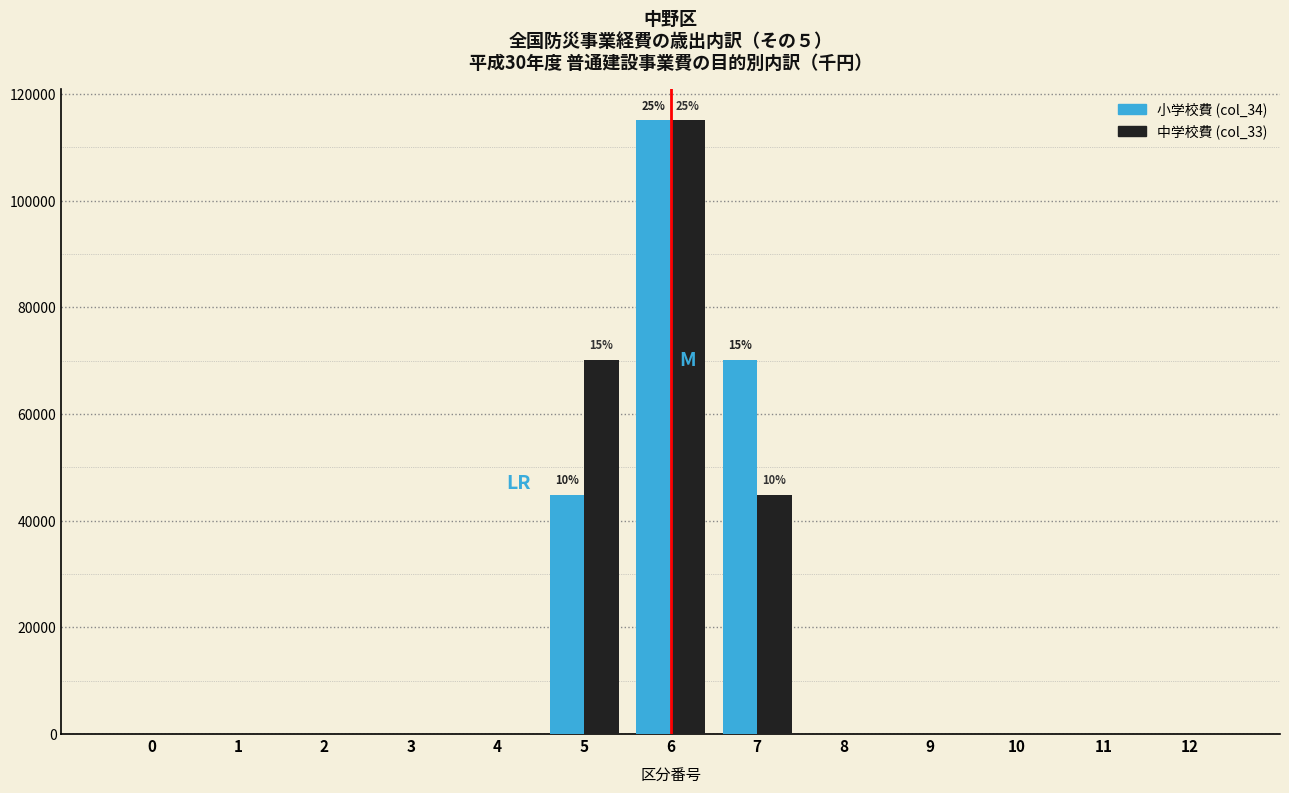

Reading left to right, what are all the values shown in this chart?

小学校費 (col_34): 0=0	1=0	2=0	3=0	4=0	5=44903	6=115097	7=70194	8=0	9=0	10=0	11=0	12=0
中学校費 (col_33): 0=0	1=0	2=0	3=0	4=0	5=70194	6=115097	7=44903	8=0	9=0	10=0	11=0	12=0